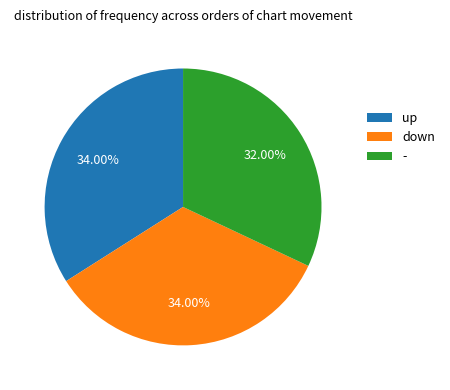

What percentage is NOT represented by -?

68.0%